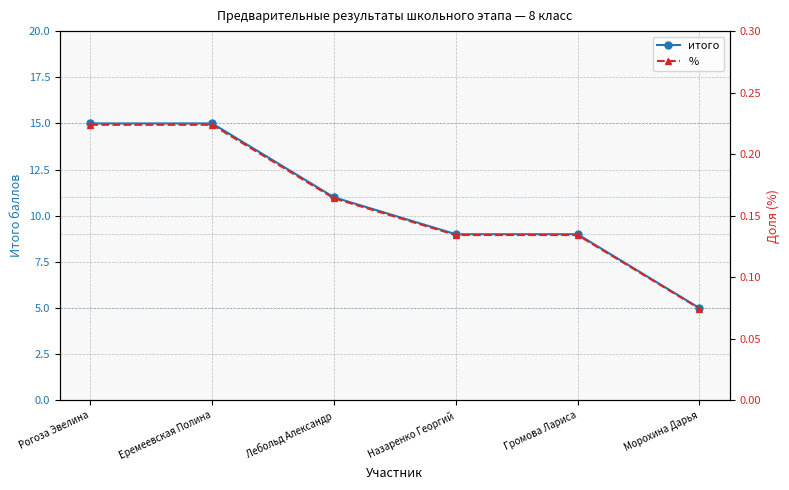

At how many categories does at least one series exceed 1?

6